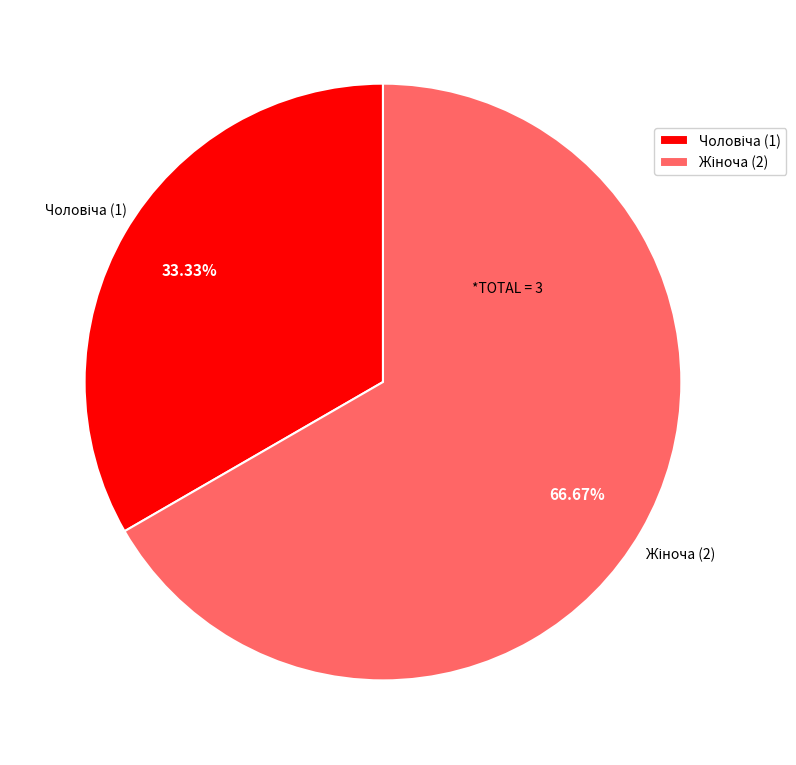

Is there any slice that represents more than half of the pie?

Yes